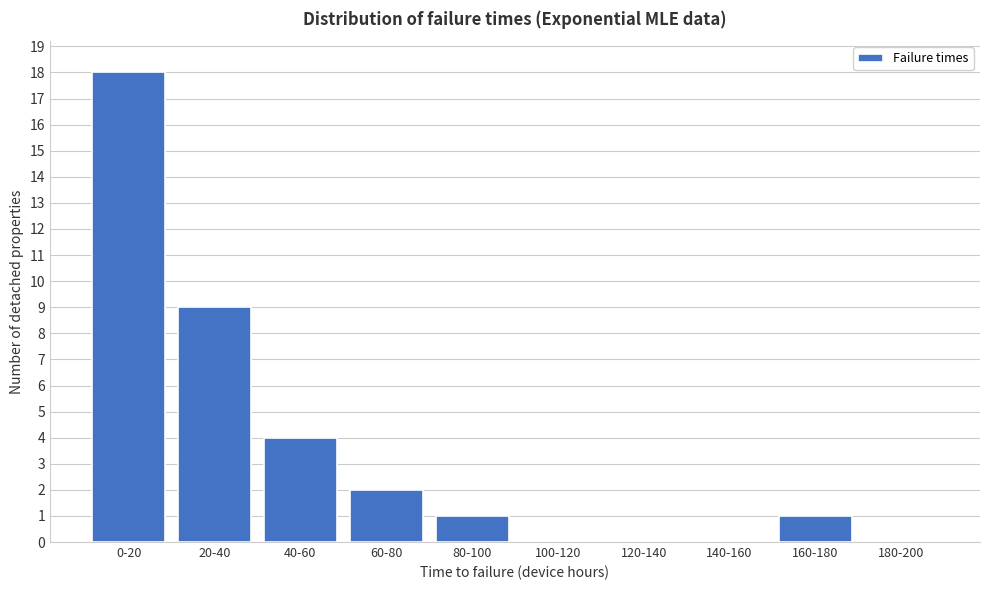

Reading left to right, what are all the values shown in this chart?

0-20=18	20-40=9	40-60=4	60-80=2	80-100=1	100-120=0	120-140=0	140-160=0	160-180=1	180-200=0